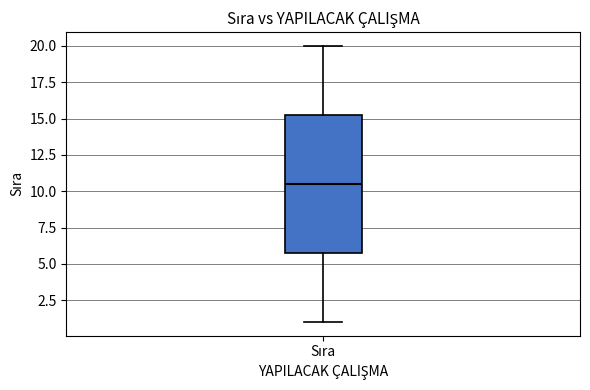

Transcribe this box plot: give where the median line is, the range the box spans, and where the two whiskers end, as read against the y-axis. The values are not printed on the chart, so give them approximately, as read against the axis.

median 10.5, box 6.0 to 15.5, whiskers 1.0 to 20.0